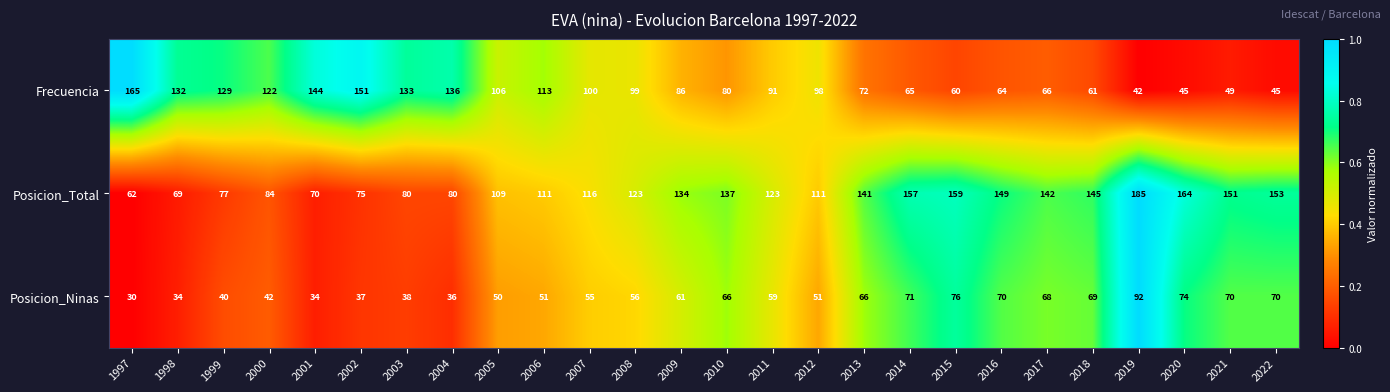

The value of Posicion_Total at 1997 is 62. True or false?

True